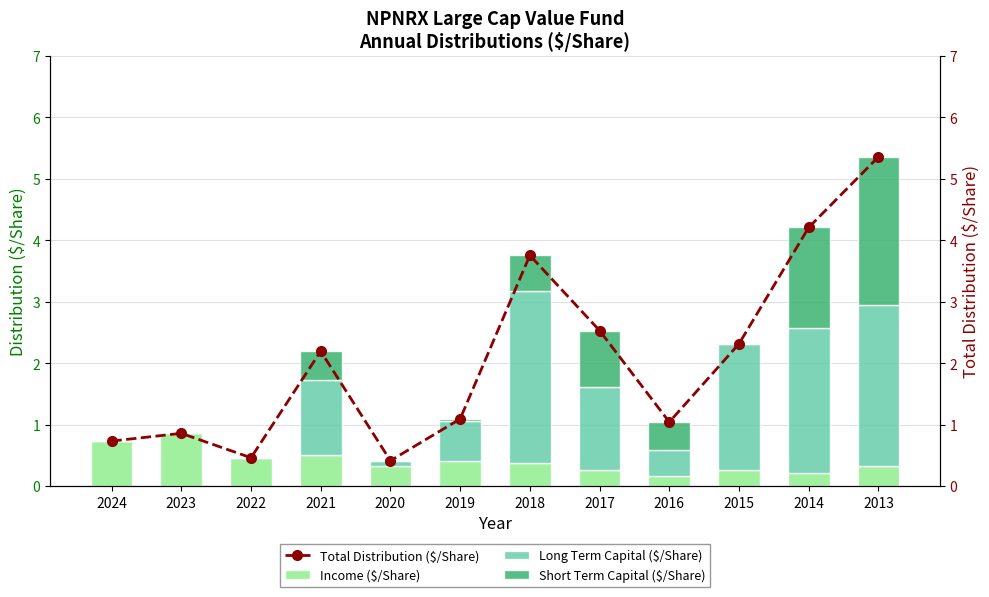

How many values in the Total Distribution ($/Share) series are below 2?

6